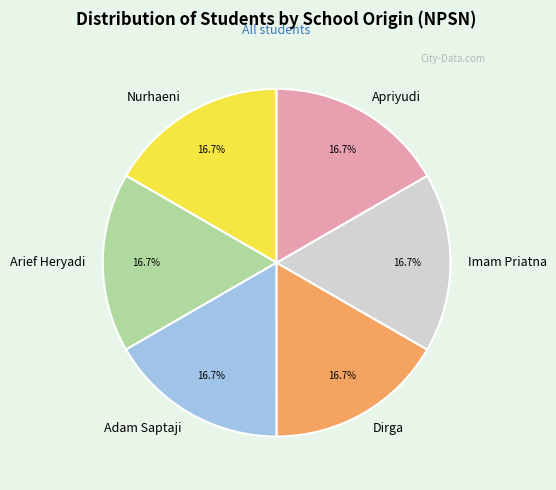

Does Arief Heryadi represent more than half of the total?

No